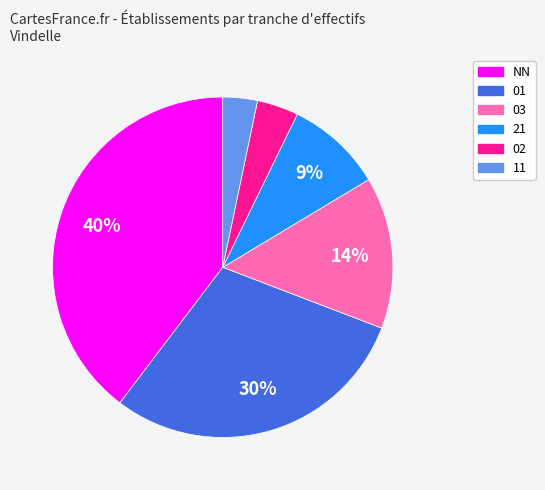

To the nearest percent, what is the difference between the 21 and 11 slice percentages?

6%